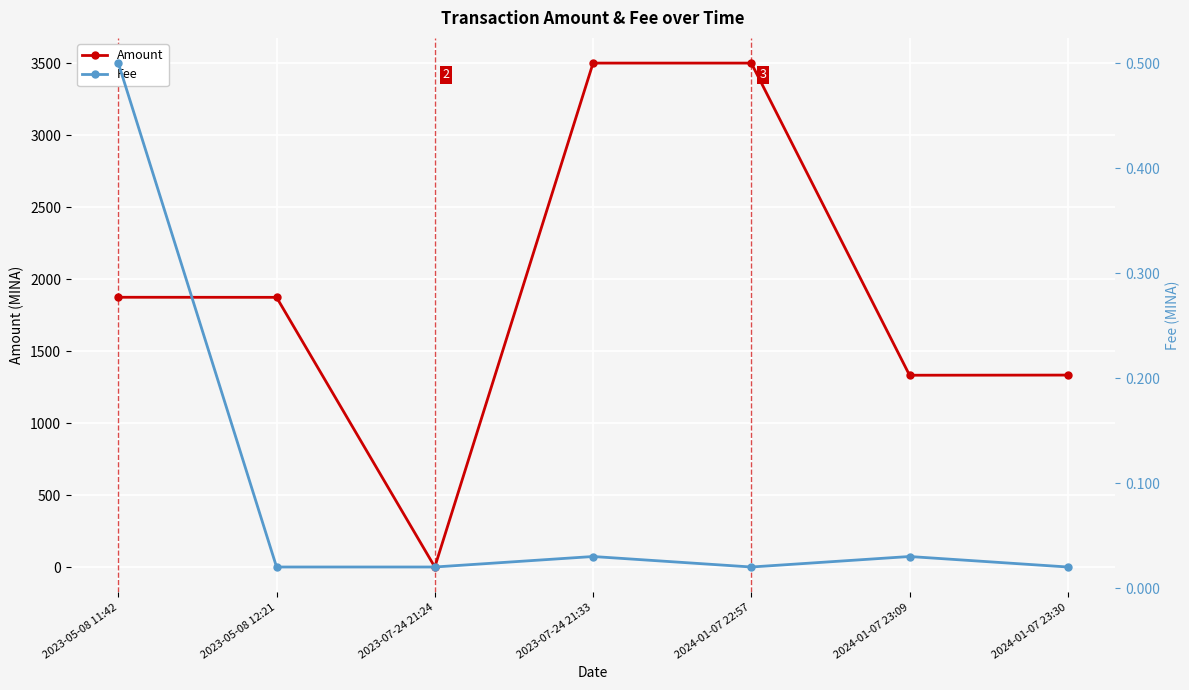

How many data points in Amount are less than 1874?

3